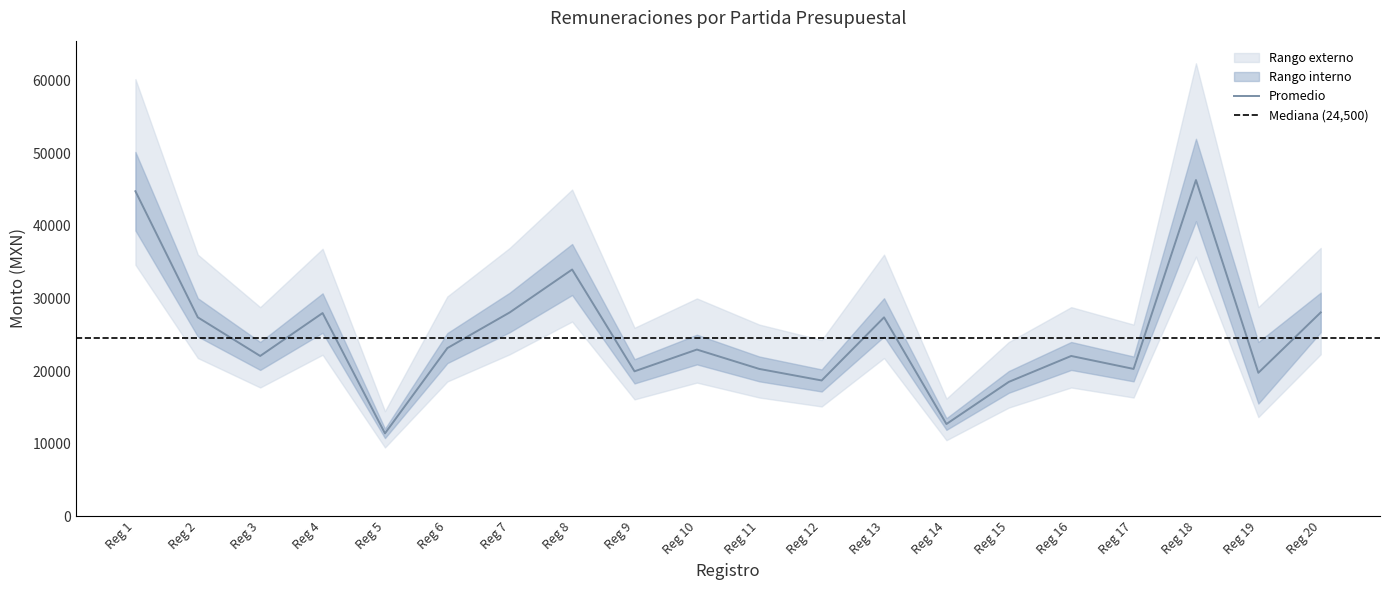

What is the minimum value shown in the chart?

11407.2